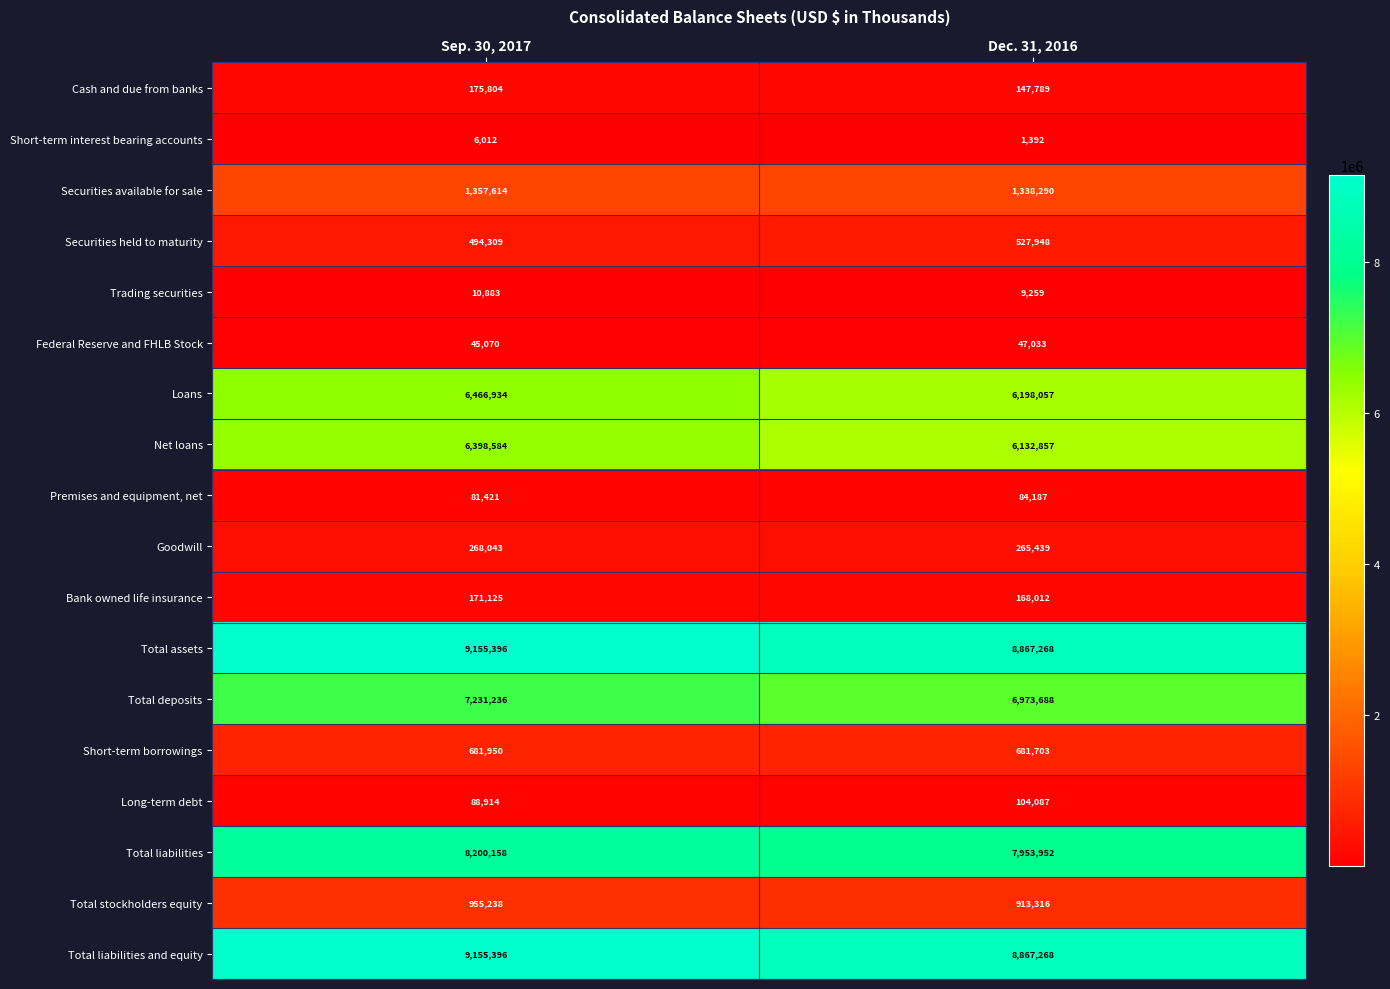

What is the difference between the highest and lowest values at Sep. 30, 2017?

9149384